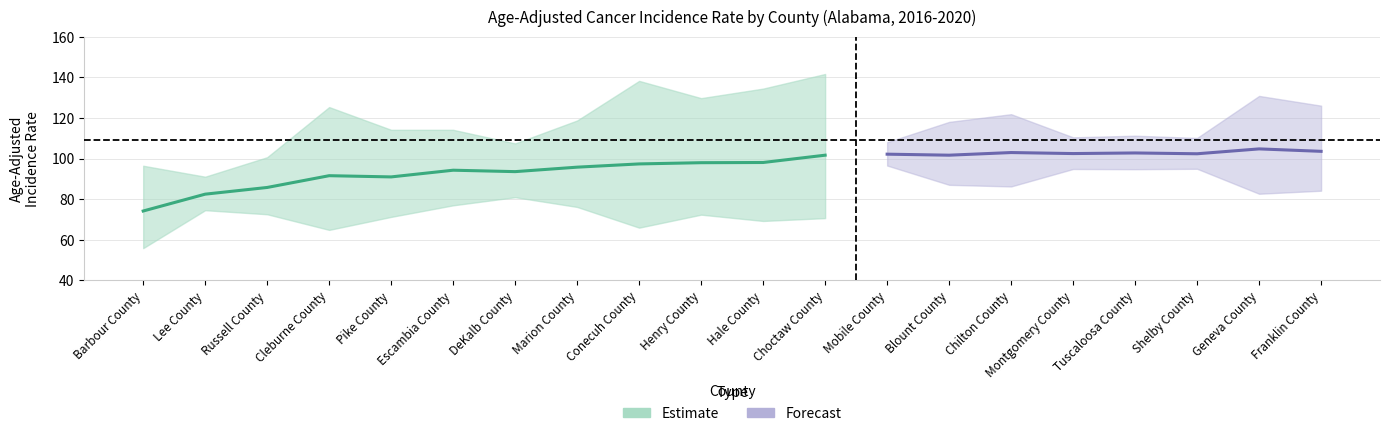

What position from the left is 7?

8